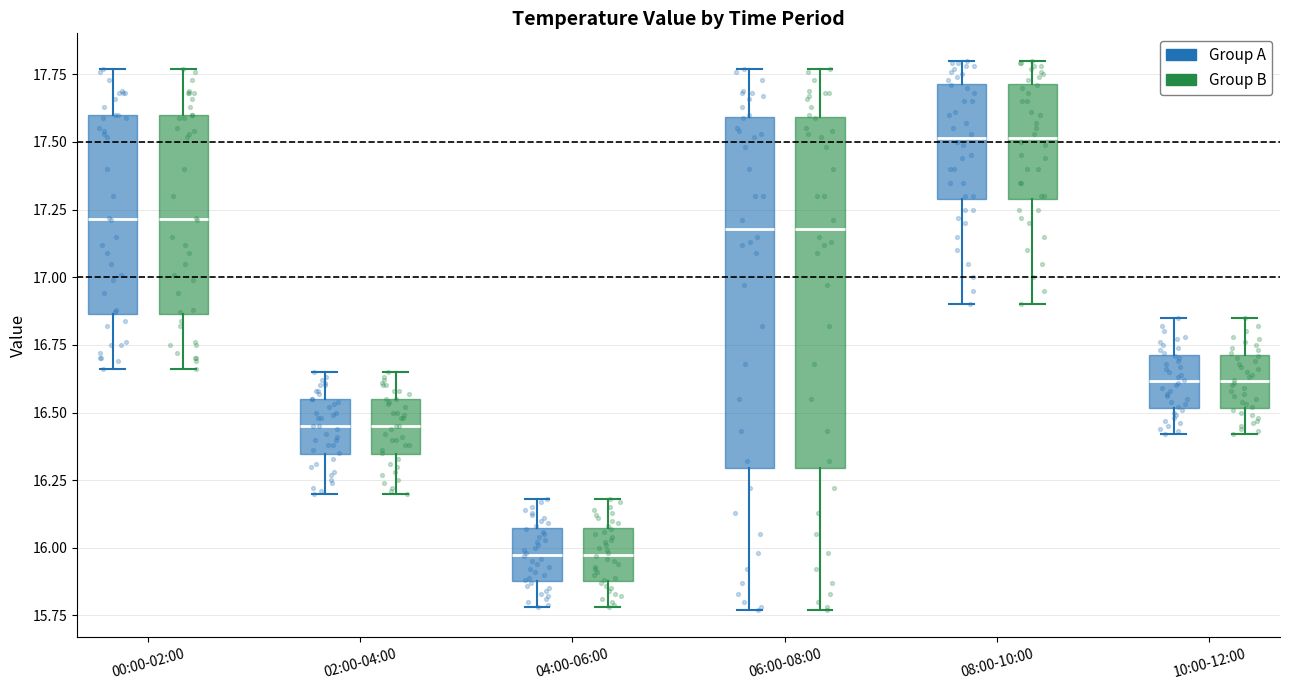

Where is the upper edge of the box for 08:00-10:00 (Group B) on the y-axis? The values are not printed on the chart, so give them approximately, as read against the axis.

17.70